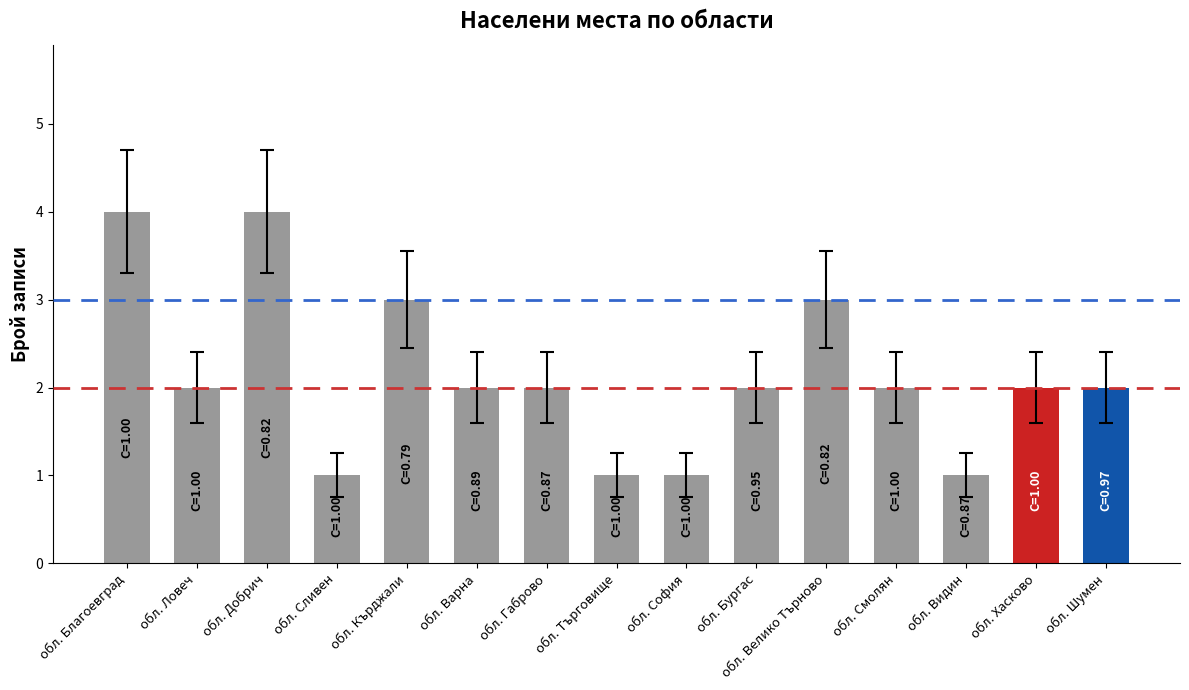

Reading left to right, transcribe all the data shown in this chart.

4	2	4	1	3	2	2	1	1	2	3	2	1	2	2